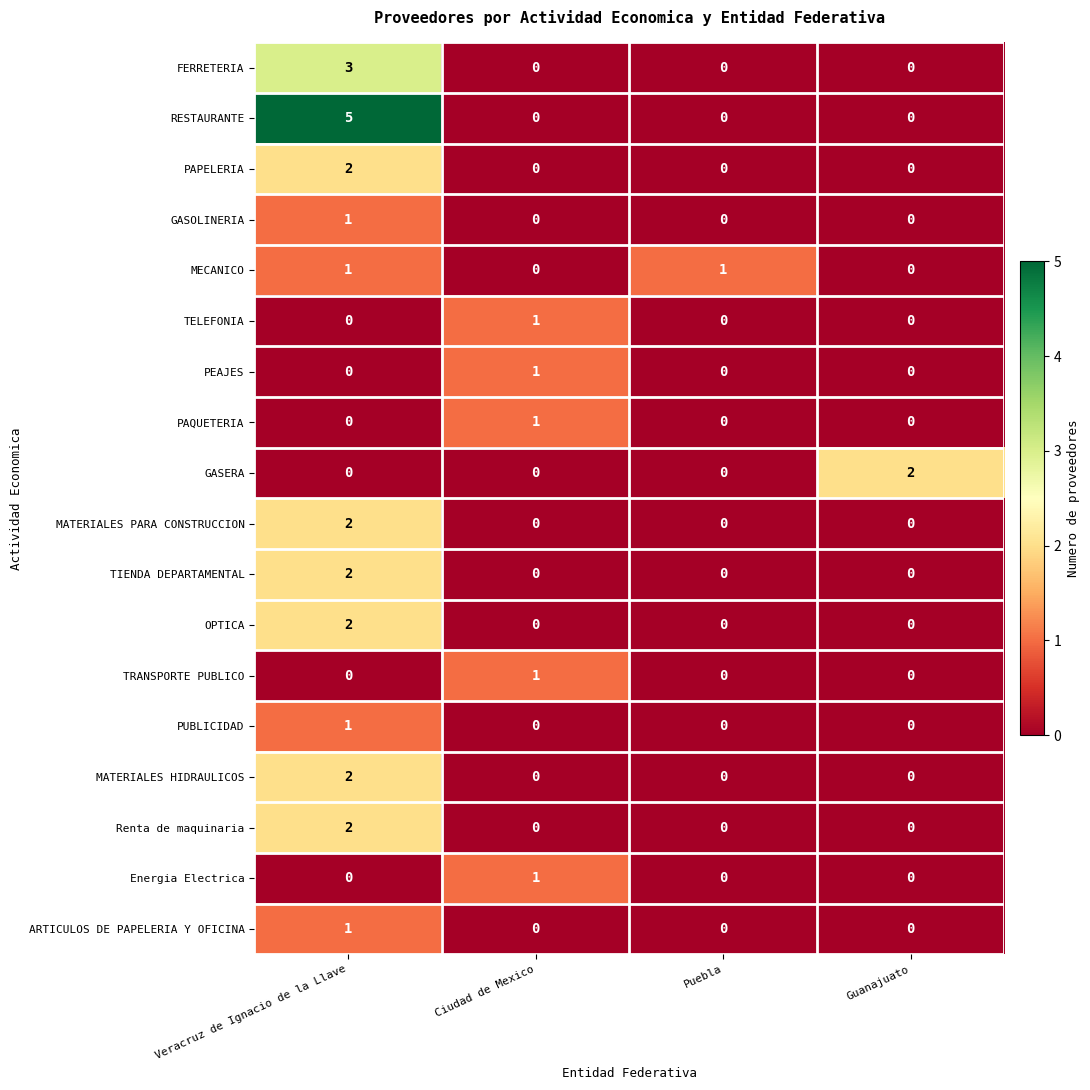

What is the sum of all RESTAURANTE values?

5